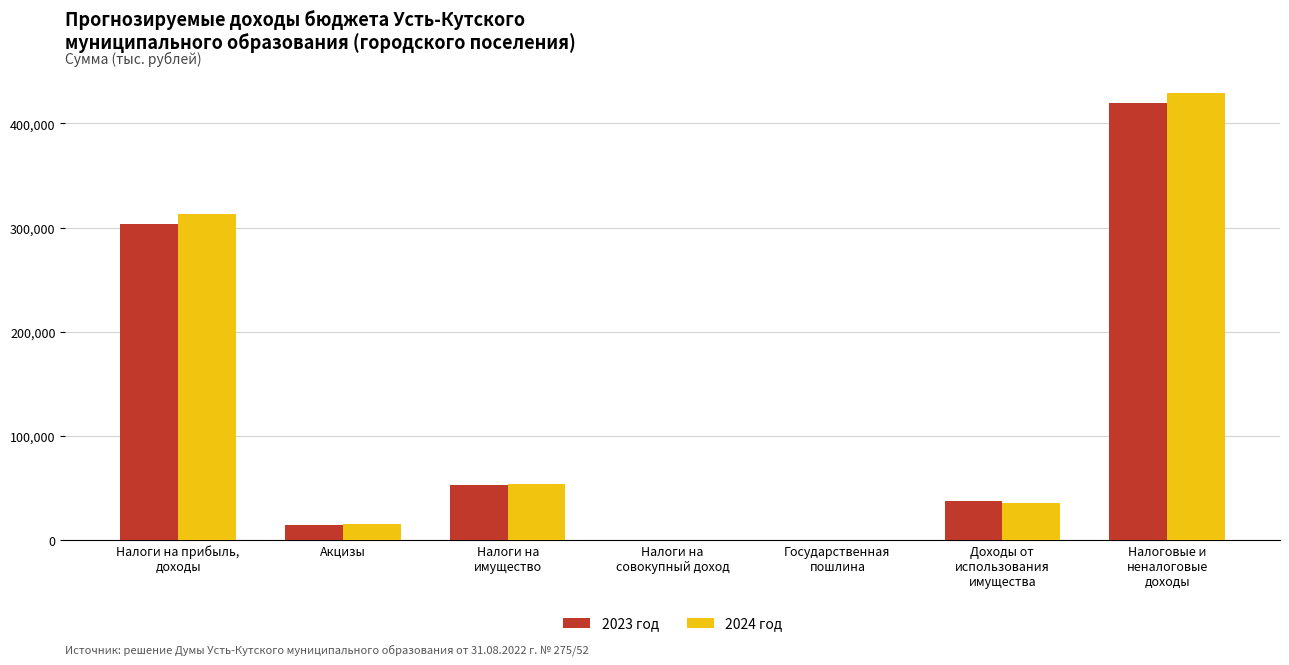

The 2024 год series shows 33369.7 at Налоги на
имущество. True or false?

False